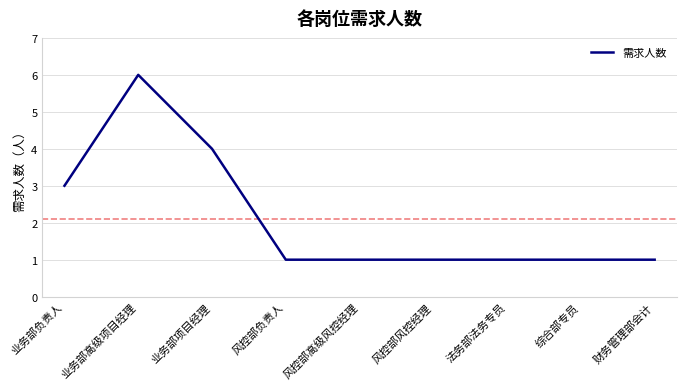

Count the number of data series in this chart.

1